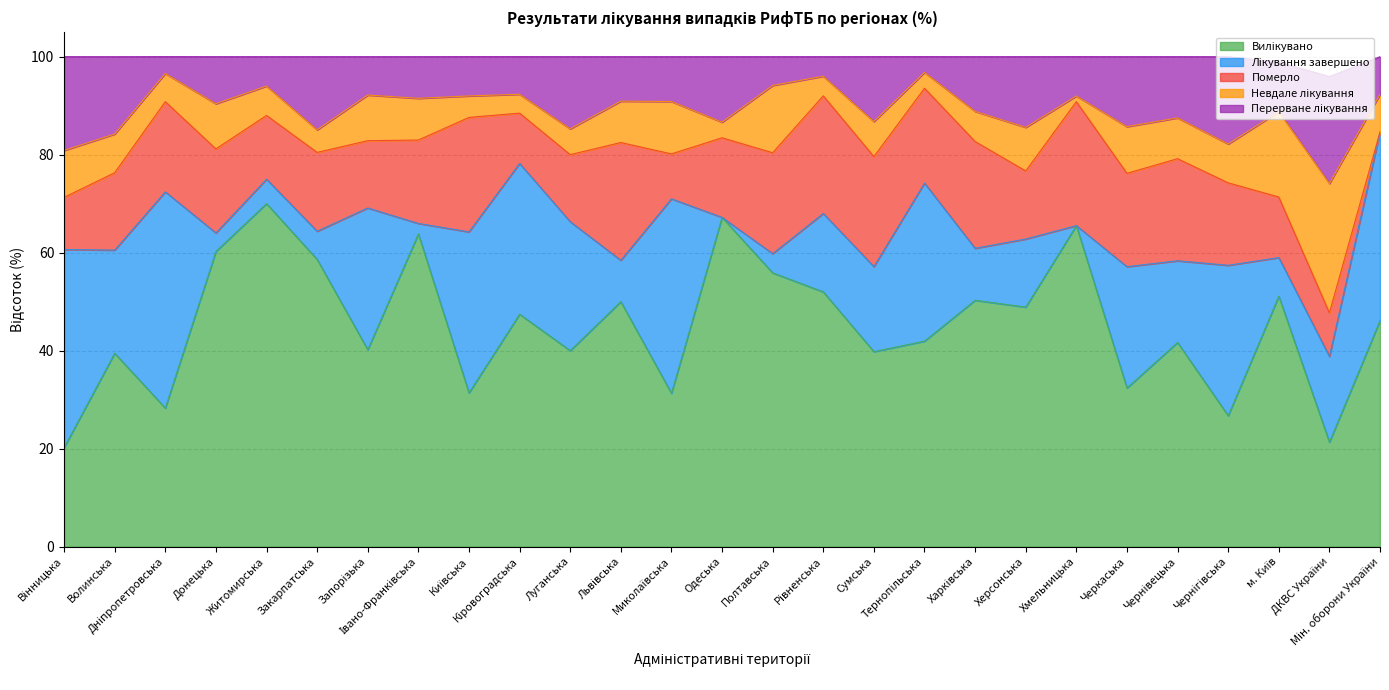

True or false: Перерване лікування has a value of 4.0 at Донецька.

False